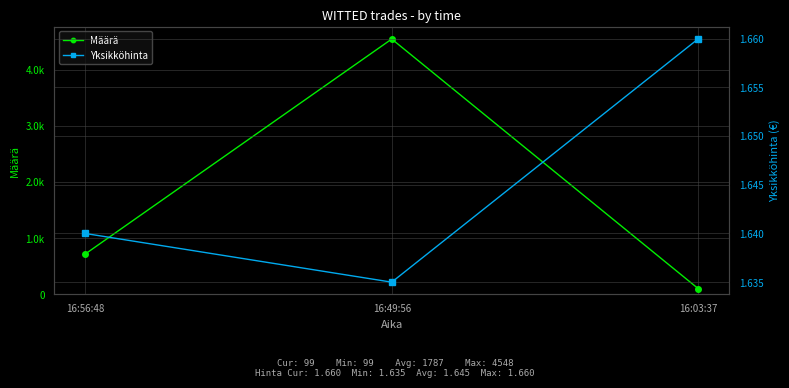

Rank the categories by Määrä value from lowest to highest.

16:03:37, 16:56:48, 16:49:56